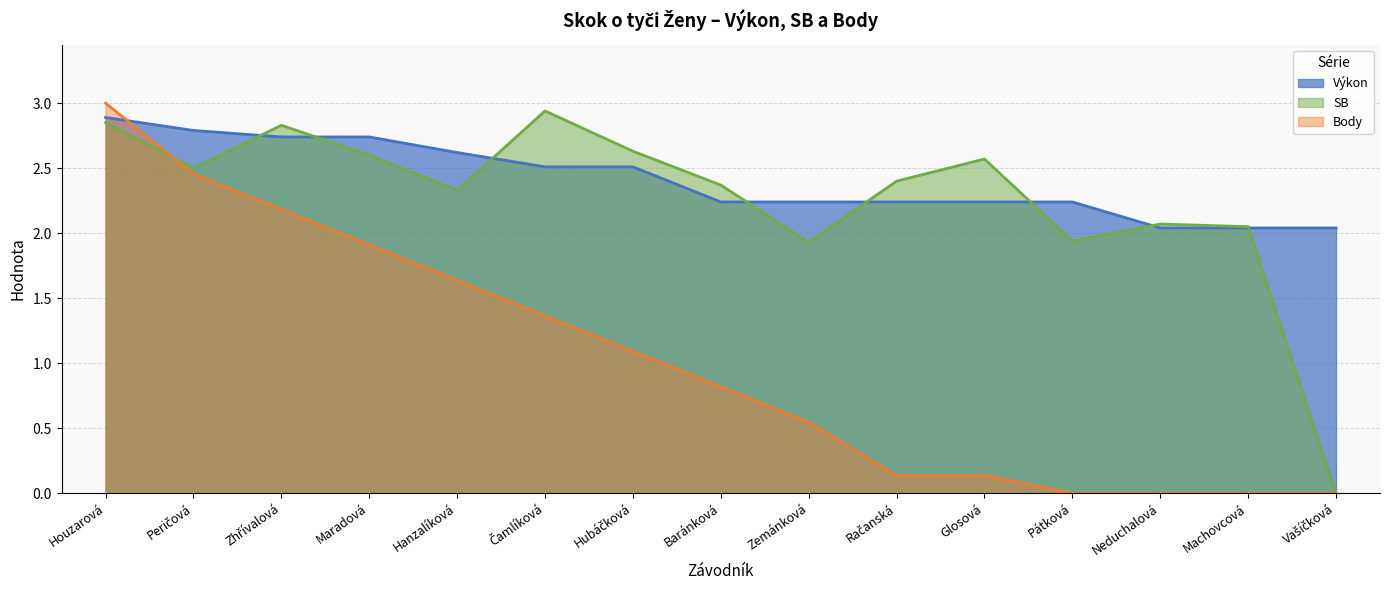

True or false: Body has more than 1 points higher than both neighbors.

False